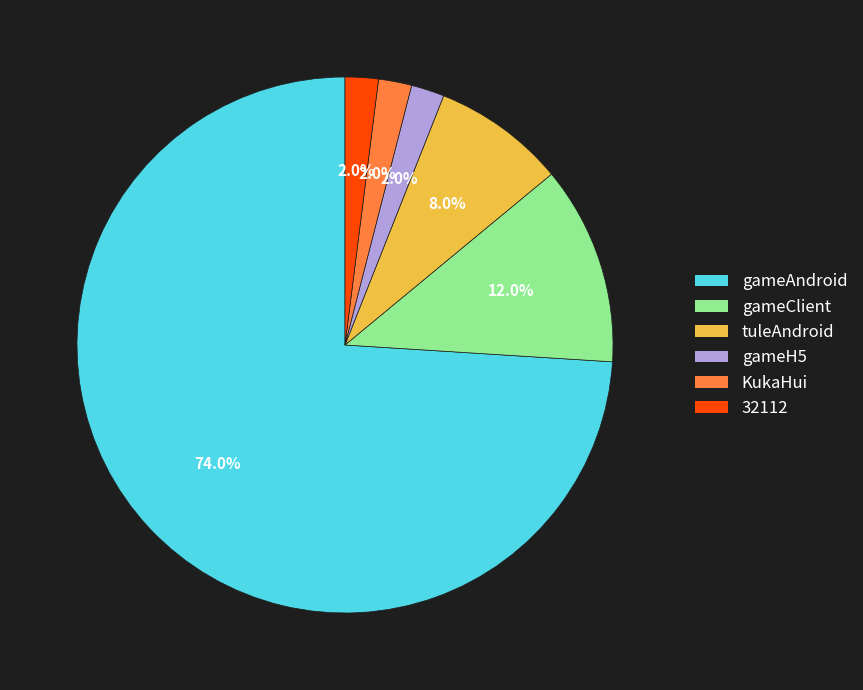

How many segments does this pie chart have?

6